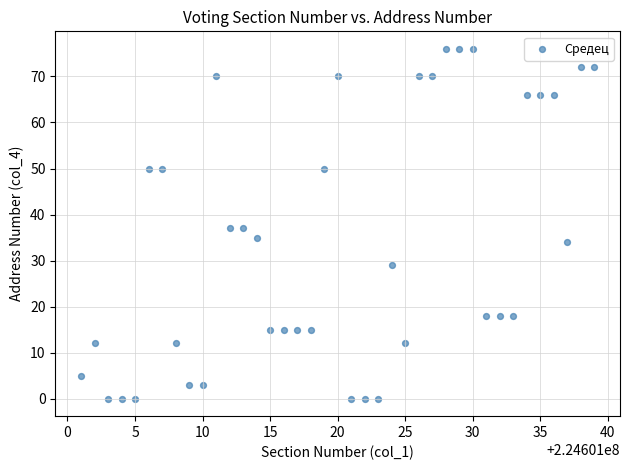

What is the range of X values (max minus min)?

38